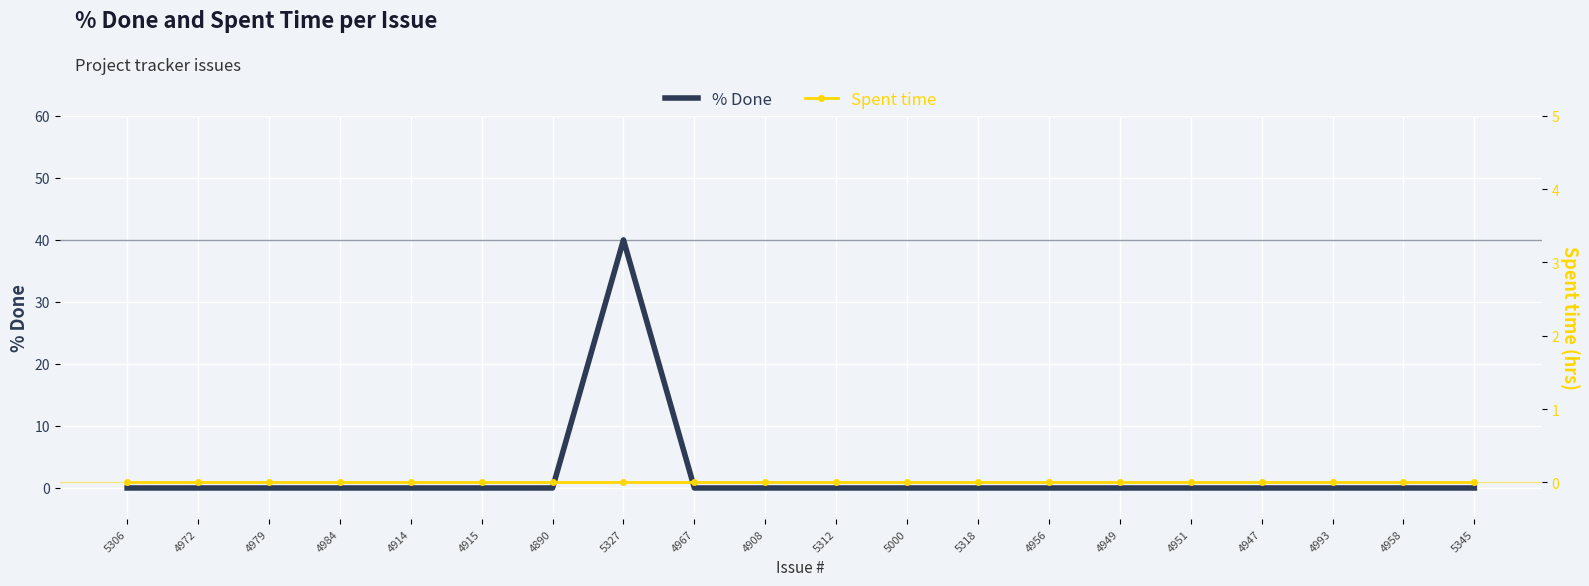

Between 5000 and 4947, which is larger?

5000